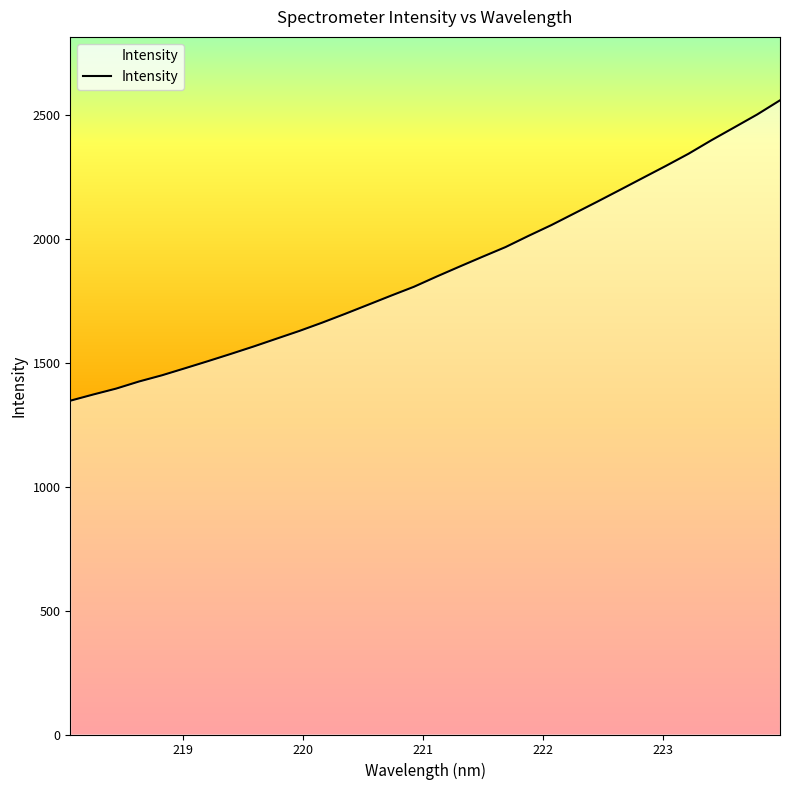

What is the minimum value shown in the chart?

1346.0